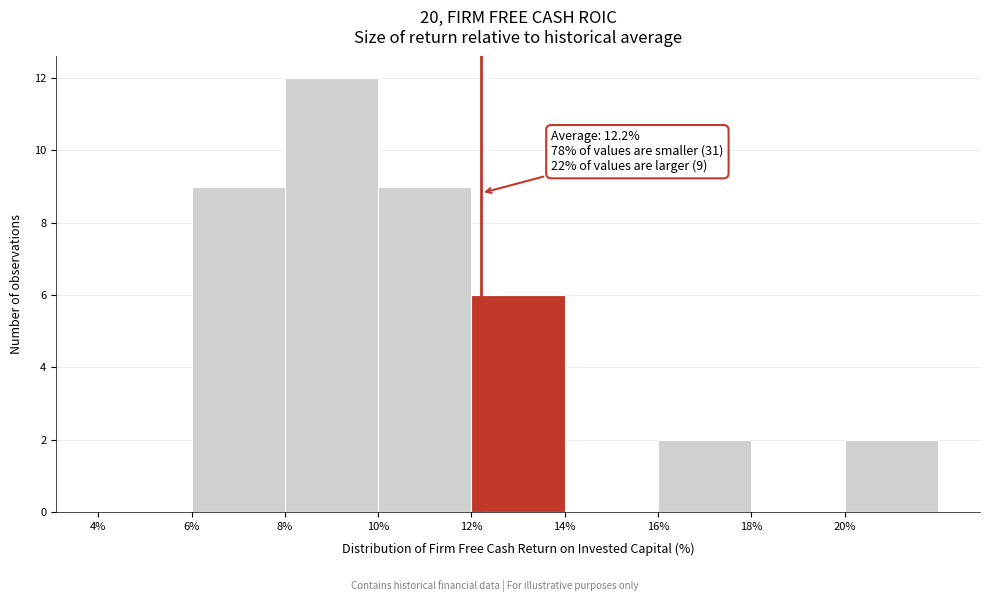

Over which range of the x-axis is the bar tallest?

8 to 10